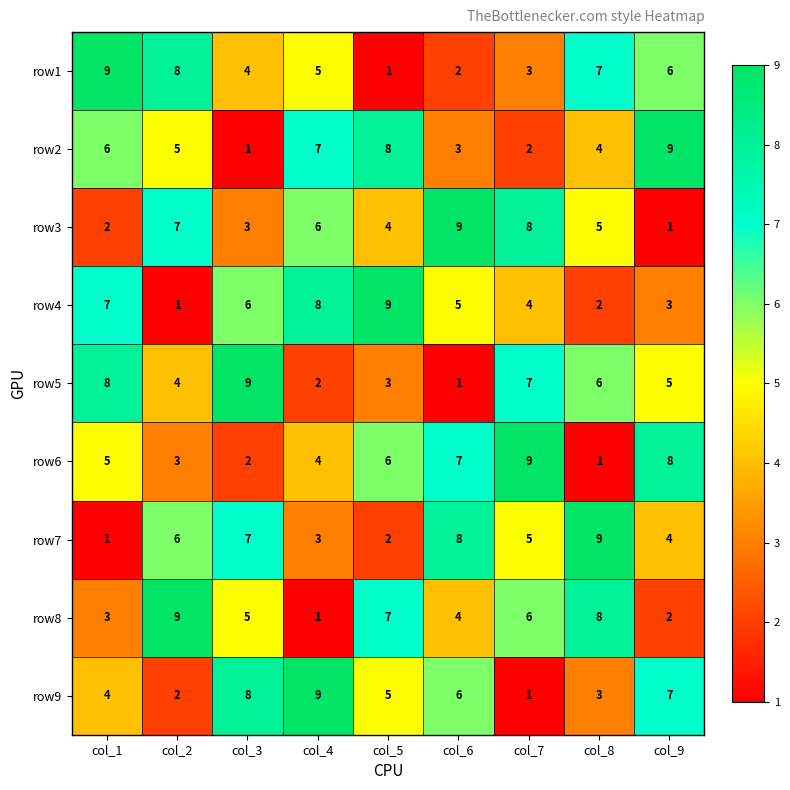

At col_4, list the series in order from smallest to largest.

row8, row5, row7, row6, row1, row3, row2, row4, row9